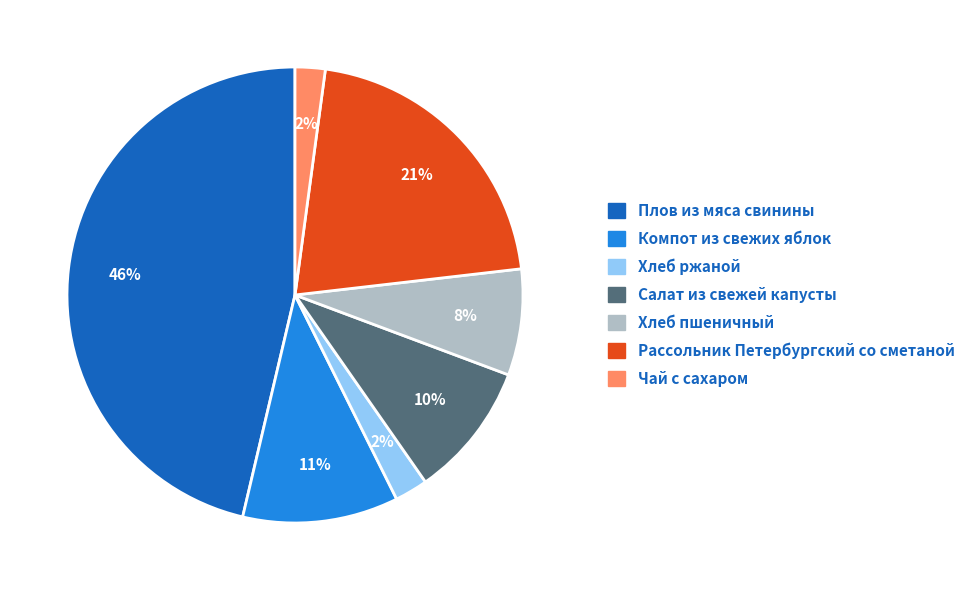

To the nearest percent, what portion does Хлеб ржаной represent?

2%